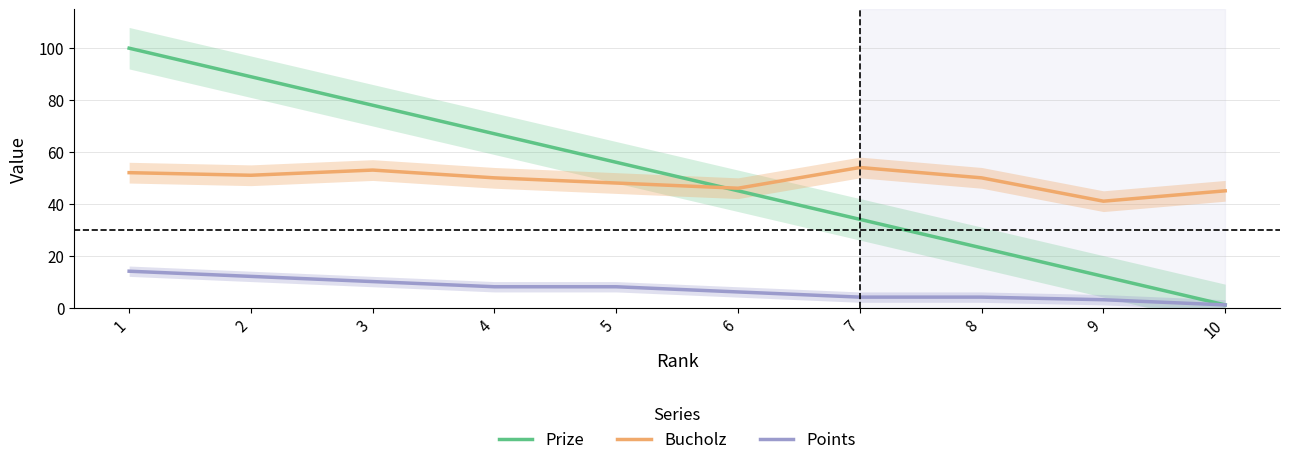

Count the number of data series in this chart.

3